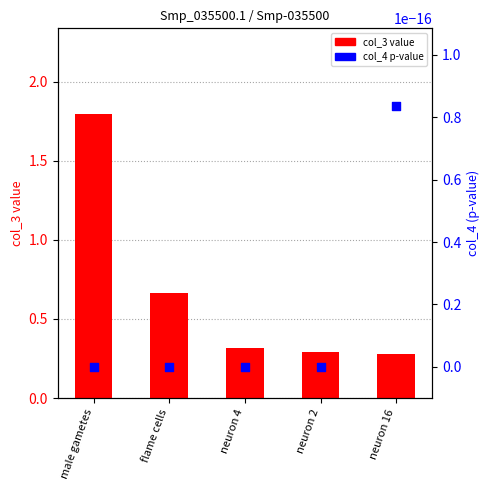

Is the value of col_3 (value) at male gametes greater than the value of col_4 (p-value) at neuron 2?

Yes